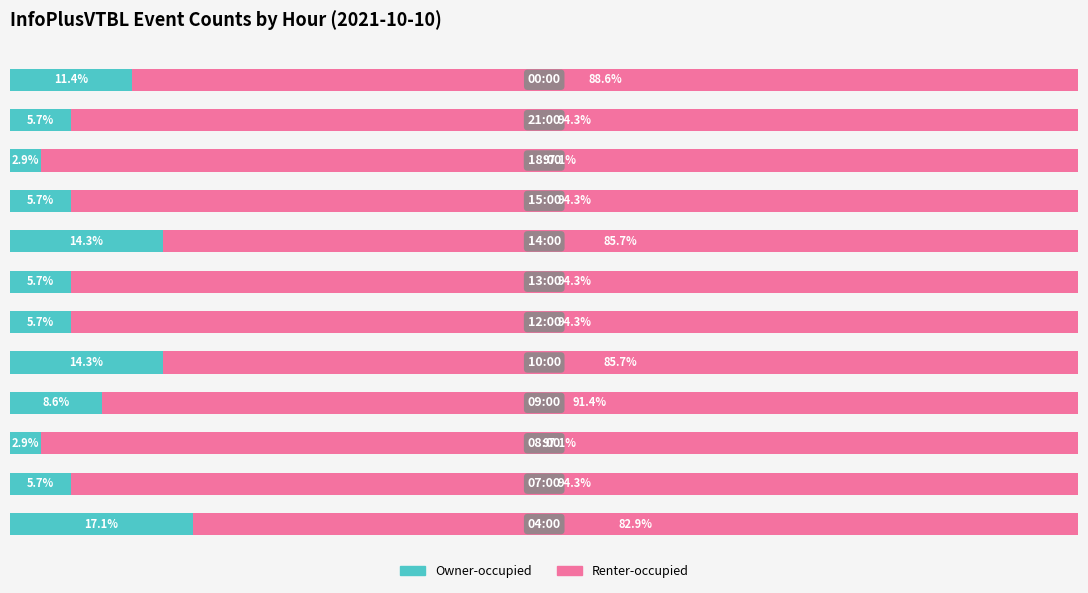

What are all the series names shown in the legend?

Owner-occupied, Renter-occupied